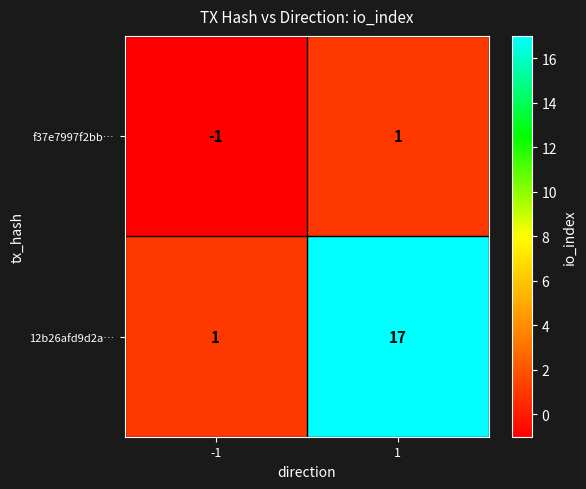

Reading left to right, list all the values displayed in this chart.

f37e7997f2bb…: -1=-1	1=1
12b26afd9d2a…: -1=1	1=17